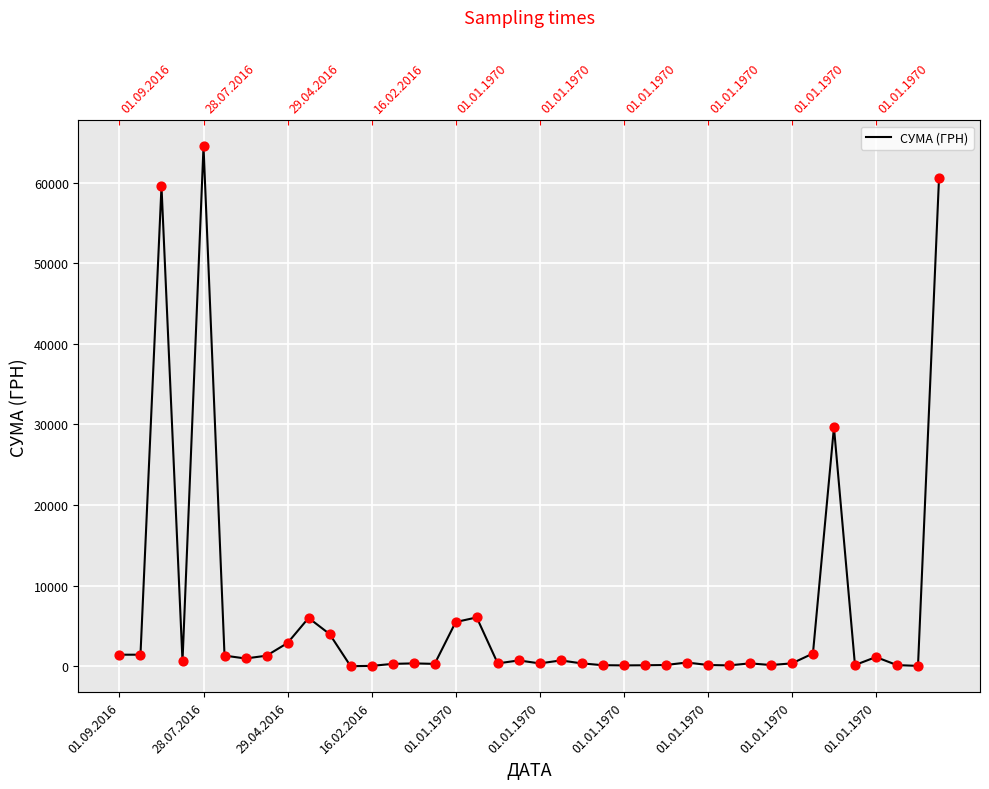

Approximately how many times larger is the value at 26 compared to 24?

1.4